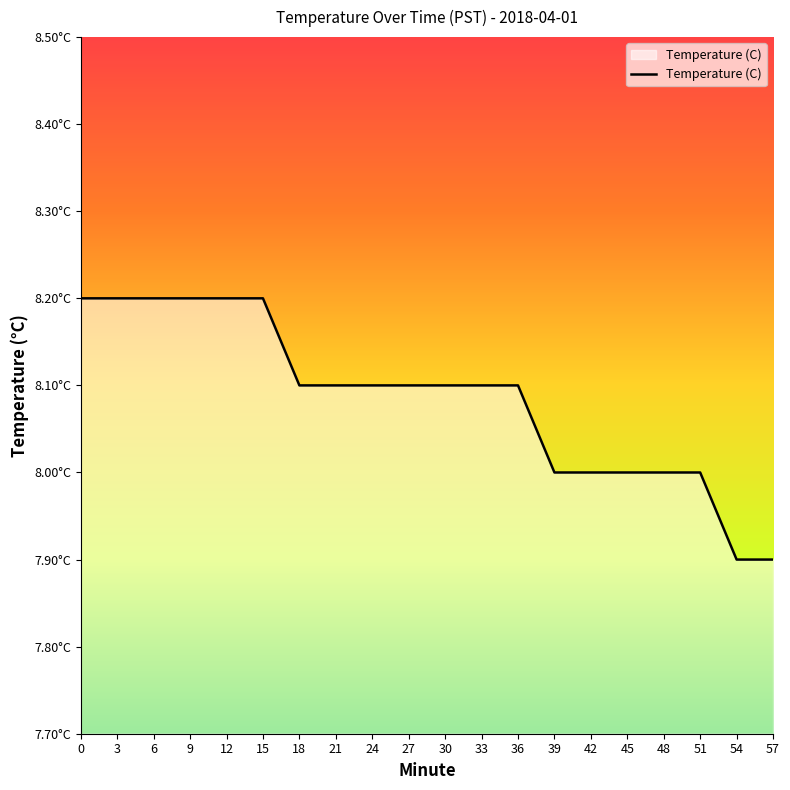

What is the minimum value shown in the chart?

7.9